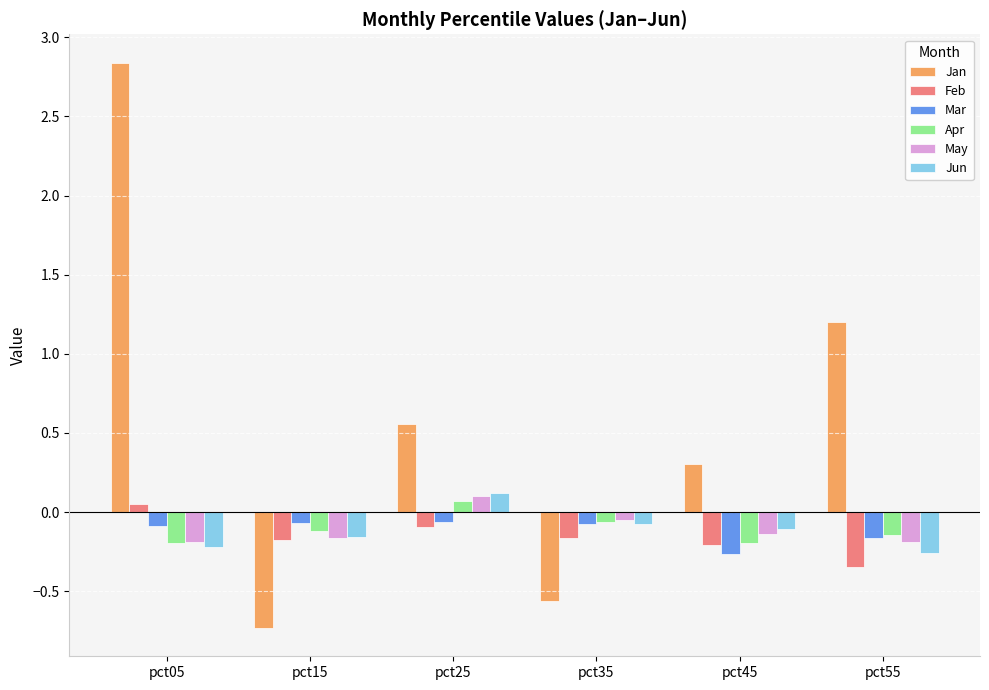

Which series has the widest spread of values?

Jan